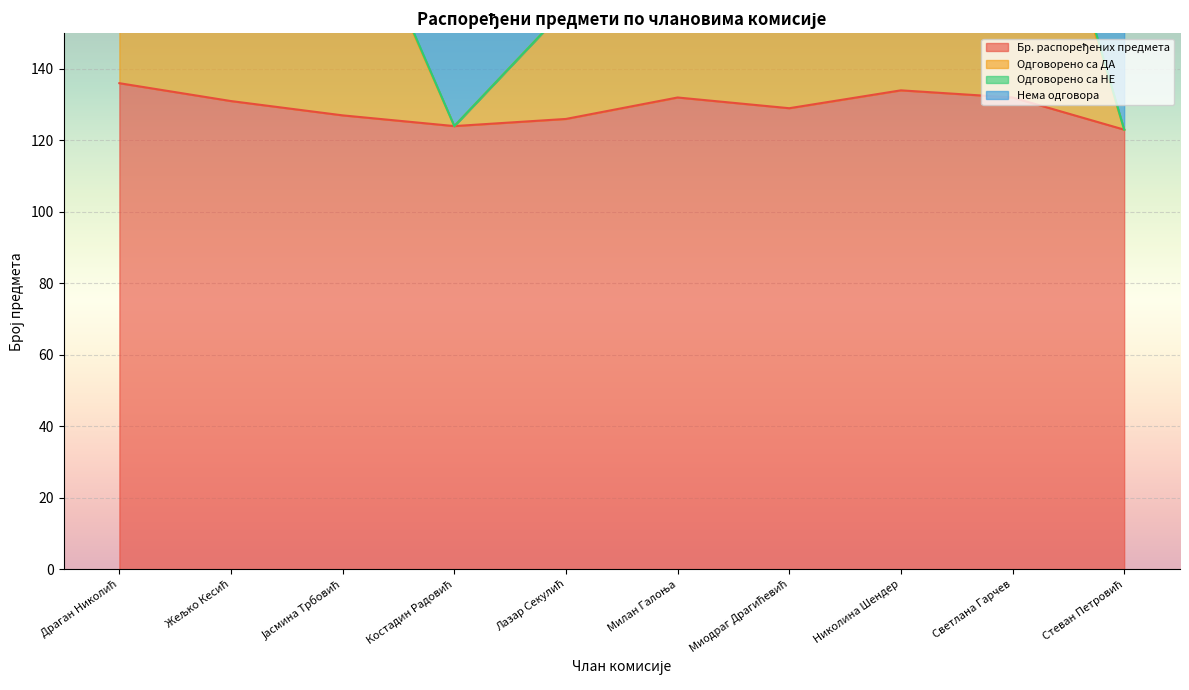

What is the smallest value displayed?

123